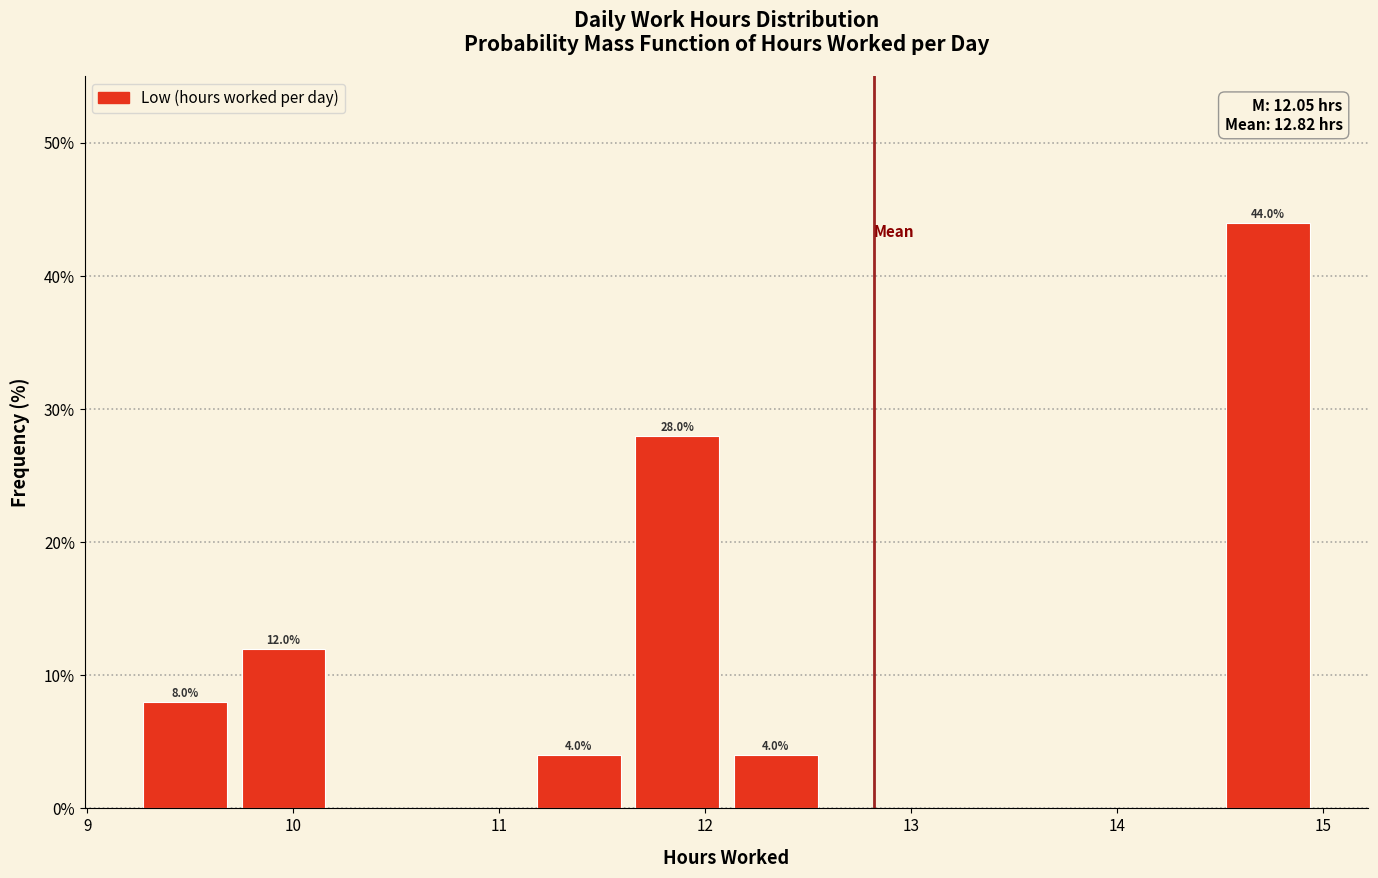

Over which range of the x-axis is the bar tallest?

14.5 to 15.0